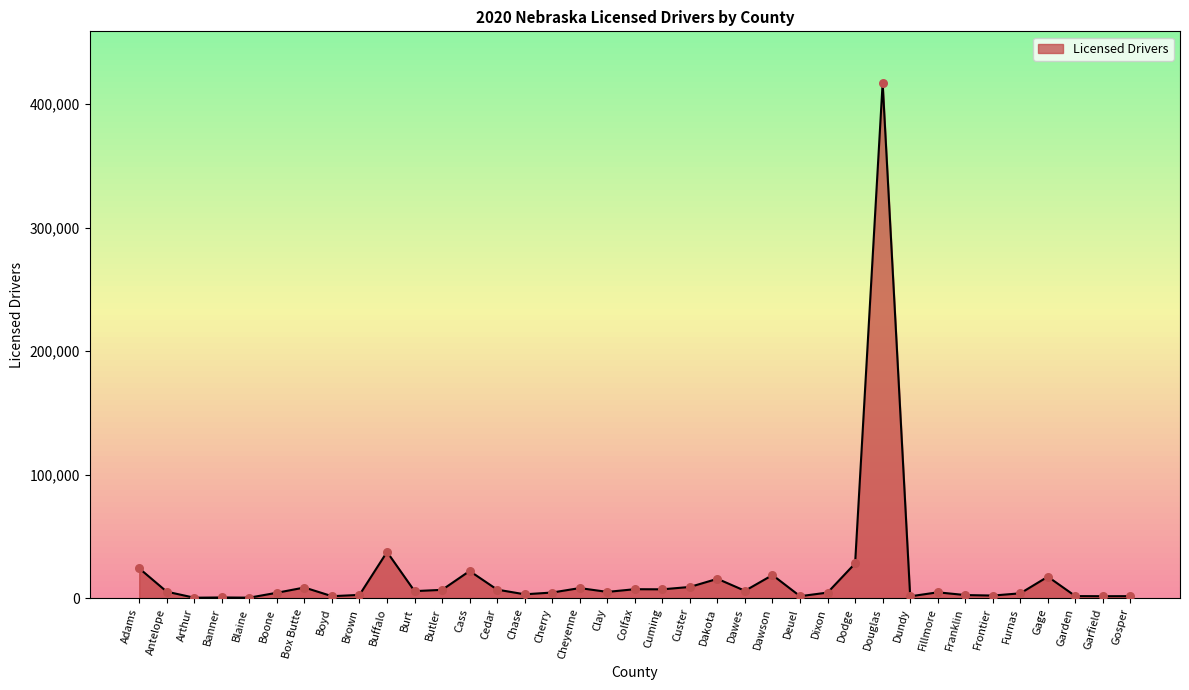

Which has a higher value, Cherry or Custer?

Custer